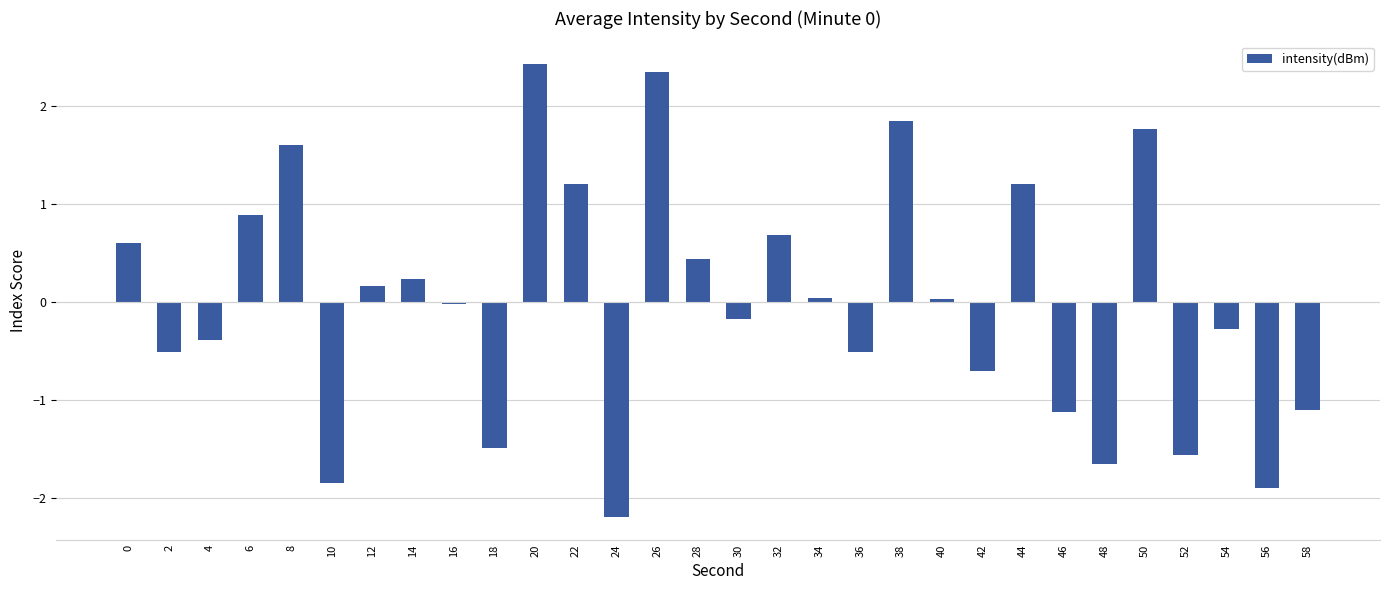

How many distinct data groups are displayed?

1